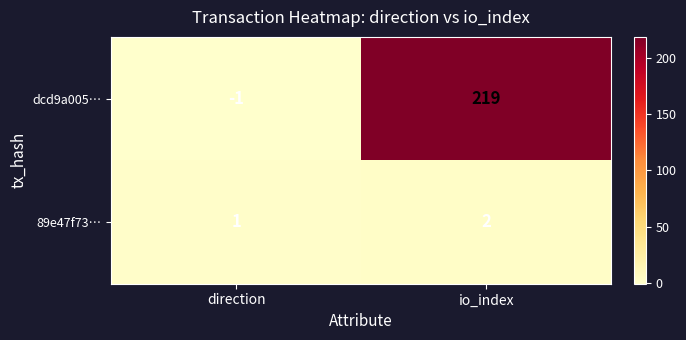

Rank the series by their average value, from lowest to highest.

89e47f73…, dcd9a005…